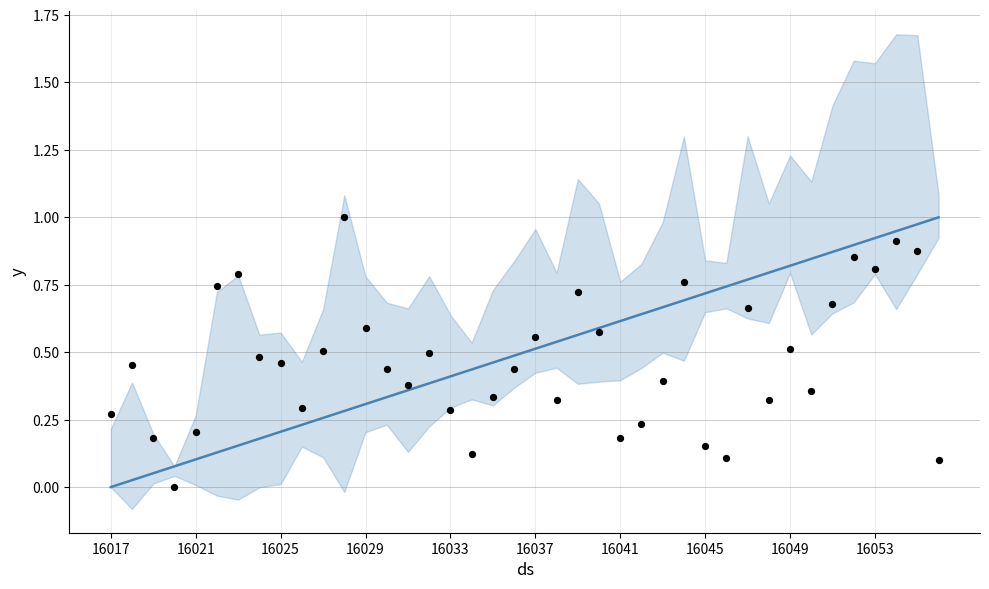

Which series contains the highest Y value?

main_line